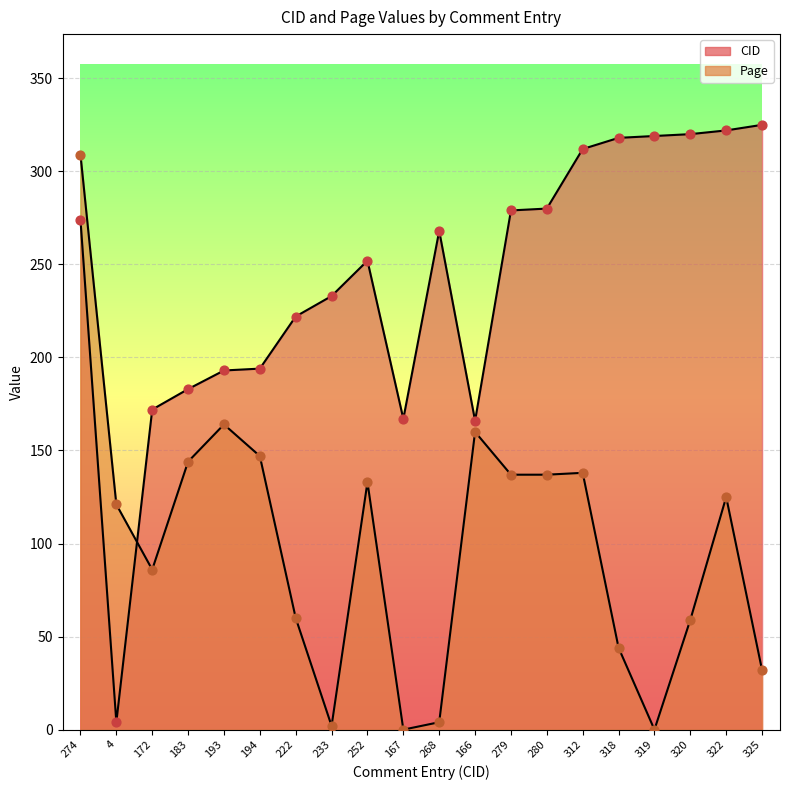

Which series reaches the minimum Y coordinate?

Page